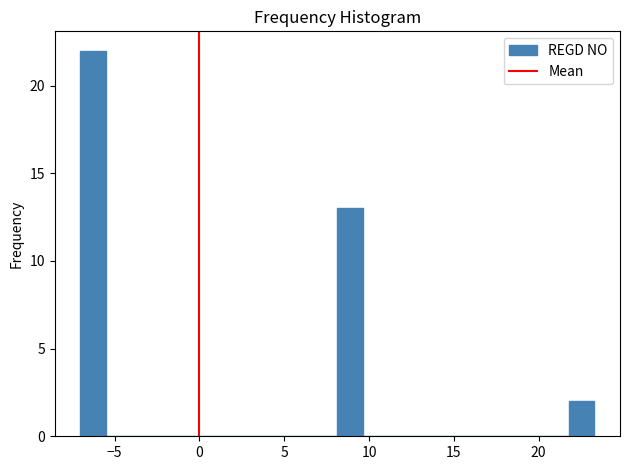

Around what value on the x-axis is the tallest bar? Give the approximate position of its centre, as read against the axis.

-6.5